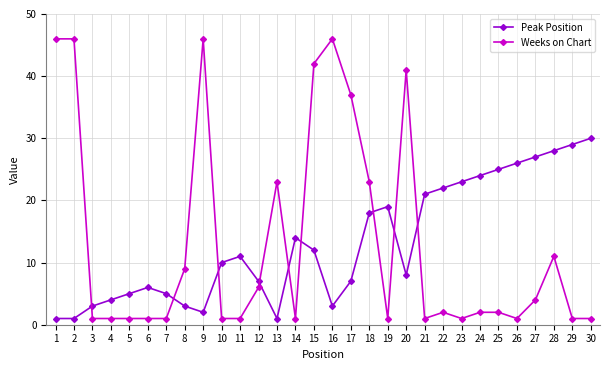

At which category is the sum across all series the highest?

15